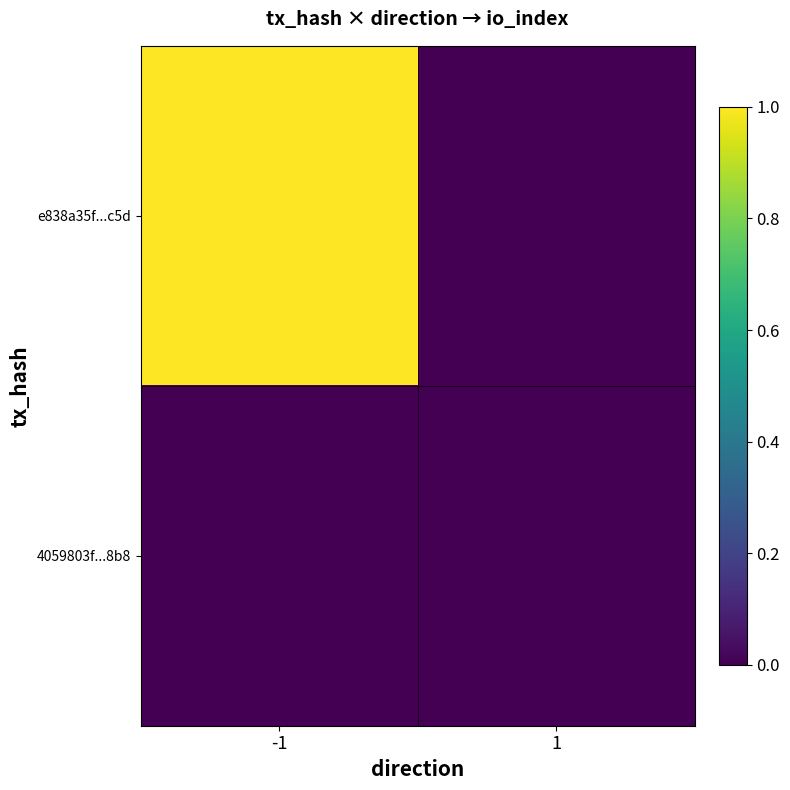

Reading left to right, extract all data points from this chart.

e838a35f...c5d: -1=1	1=0
4059803f...8b8: -1=0	1=0